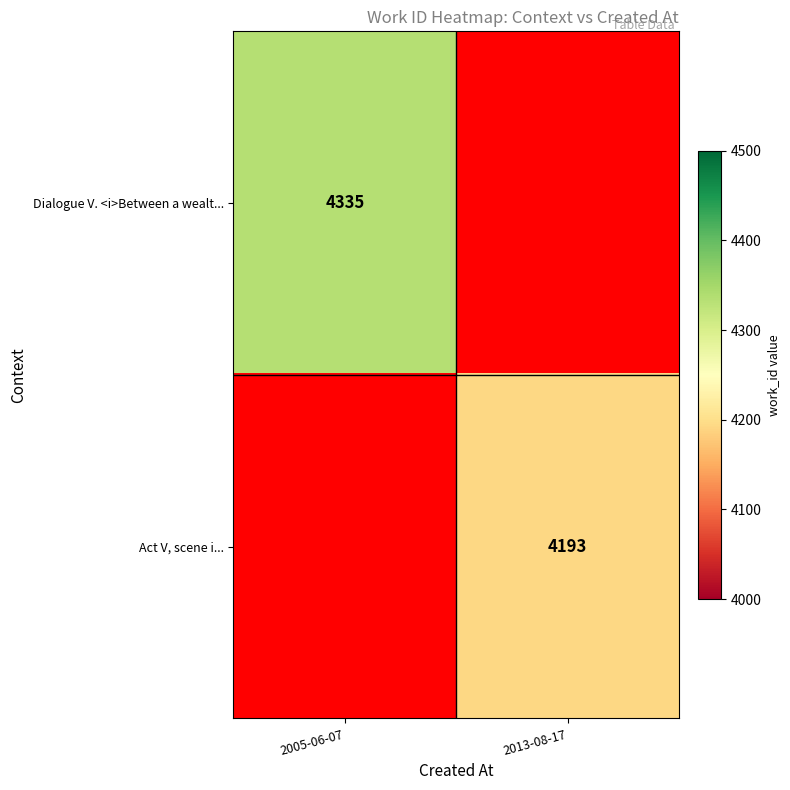

The value of Dialogue V. <i>Between a wealt... at 2005-06-07 is 4335. True or false?

True